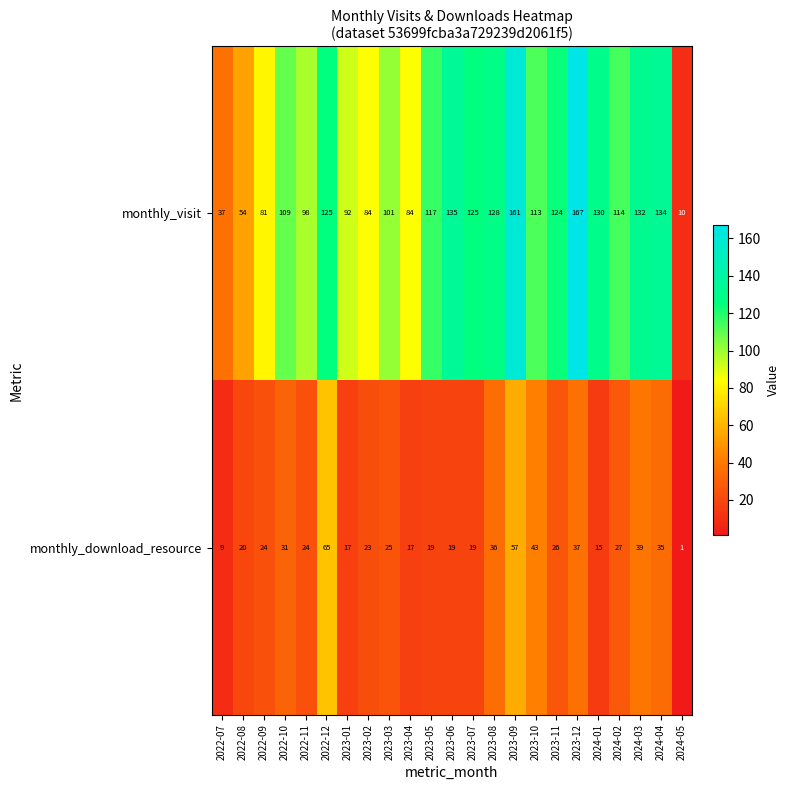

At how many categories does at least one series exceed 118?

10